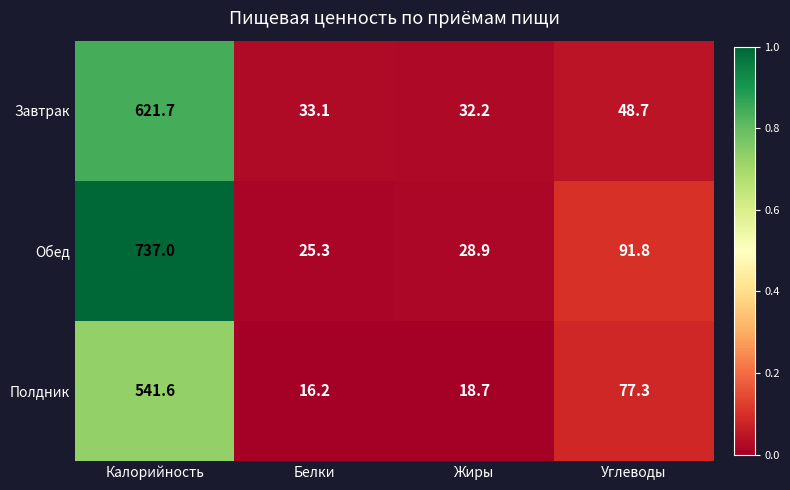

What is the average value of the Обед series?

220.8